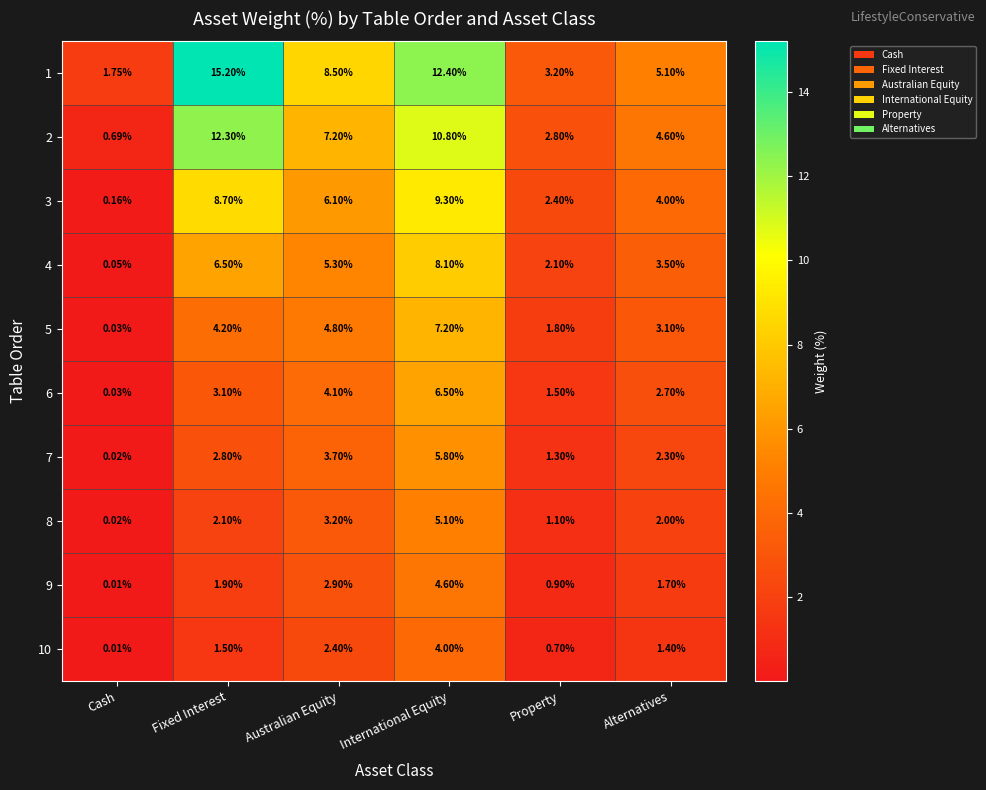

Is the value of 4 at International Equity greater than the value of 5 at Alternatives?

Yes